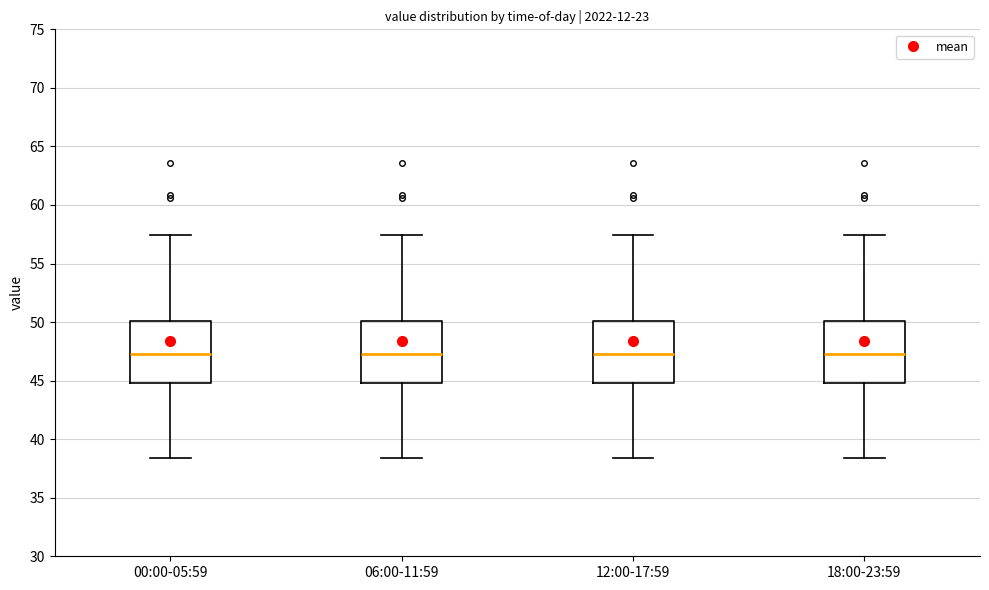

Reading left to right, transcribe this box plot: for each box, give where its median line is, the range the box spans, and where its two whiskers end, as read against the y-axis. The values are not printed on the chart, so give them approximately, as read against the axis.

00:00-05:59: median 47.5, box 45.0 to 50.0, whiskers 38.5 to 57.5
06:00-11:59: median 47.5, box 45.0 to 50.0, whiskers 38.5 to 57.5
12:00-17:59: median 47.5, box 45.0 to 50.0, whiskers 38.5 to 57.5
18:00-23:59: median 47.5, box 45.0 to 50.0, whiskers 38.5 to 57.5